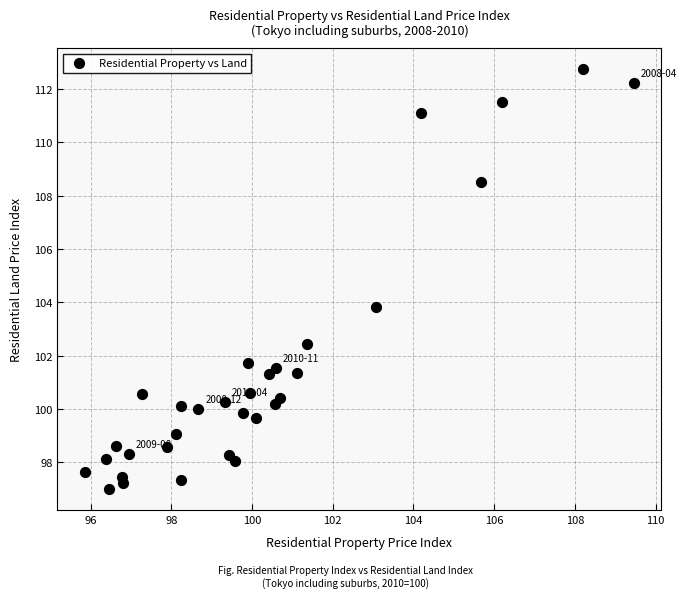

What is the range of Y values (max minus min)?

15.7